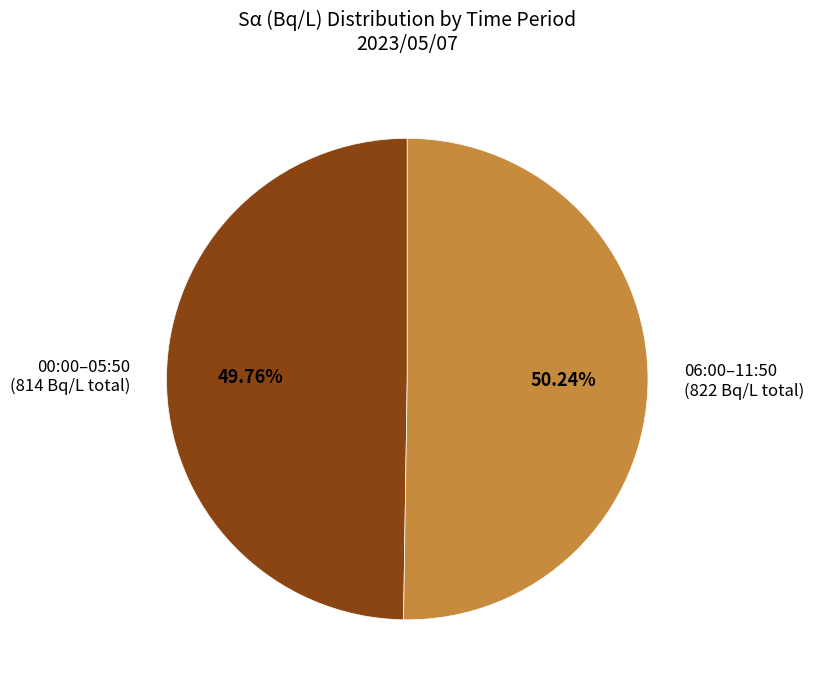

Approximately how many times larger is the value at 06:00–11:50 (822 Bq/L total) compared to 00:00–05:50 (814 Bq/L total)?

1.0